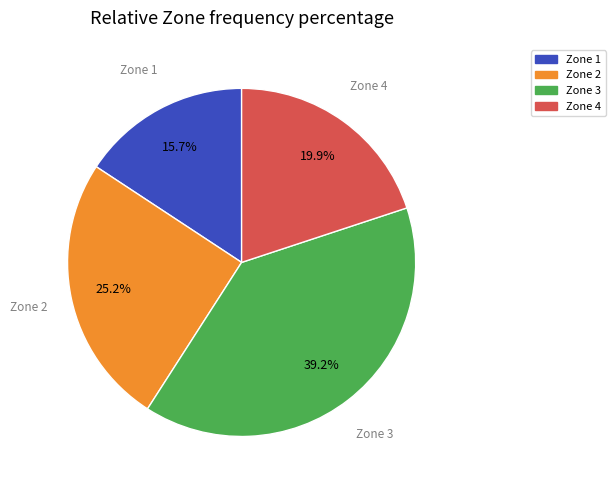

To the nearest percent, what percentage of the pie is Zone 2?

25%